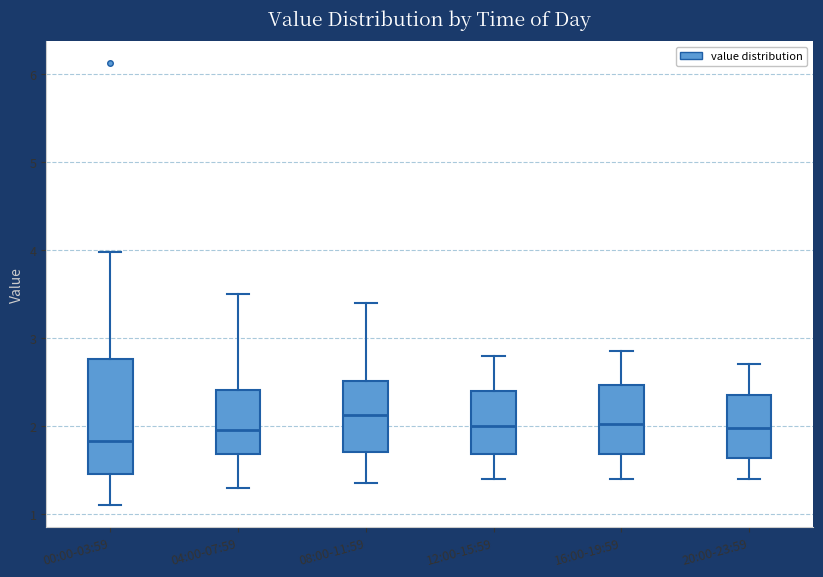

Which box has the highest median line?

08:00-11:59